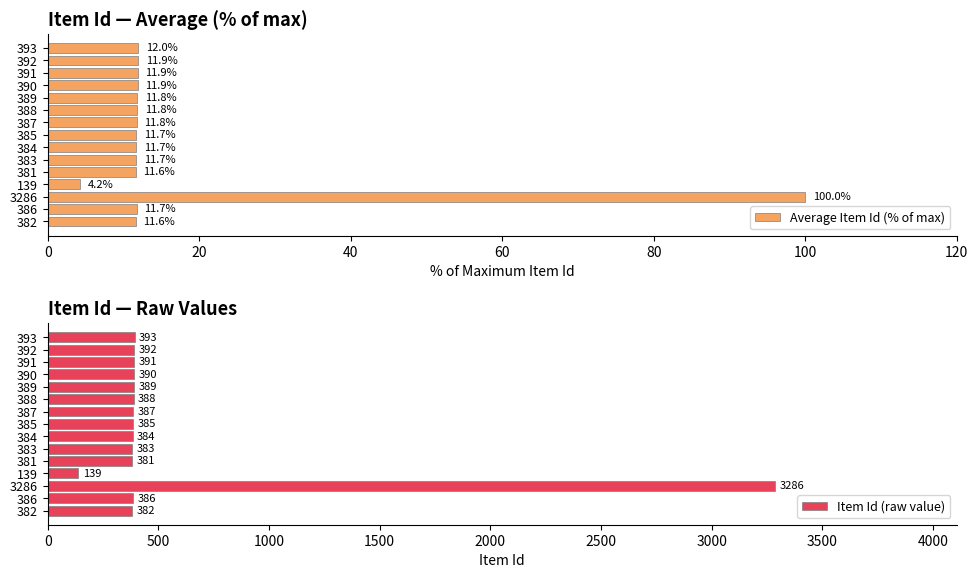

The Average Item Id (% of max) series shows 16.8 at 386. True or false?

False